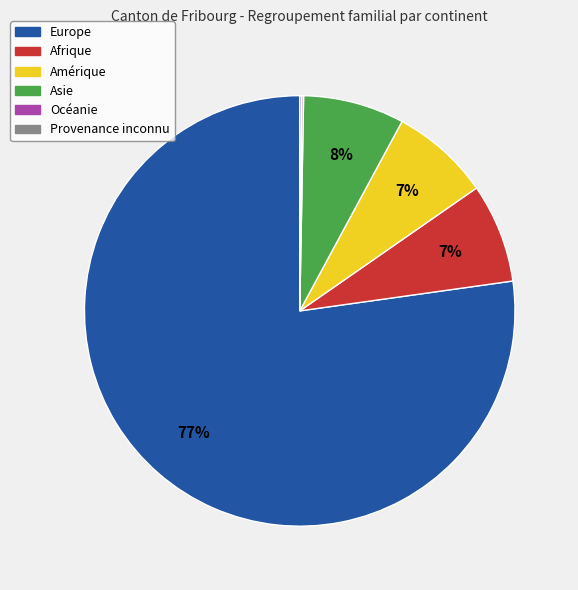

Which slice is the largest?

Europe